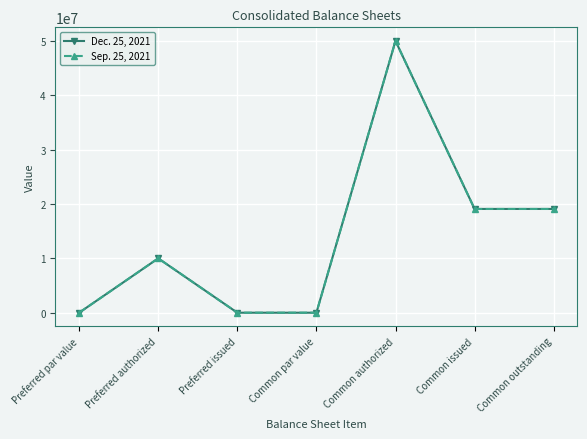

Which series changed the most between Common par value and Common outstanding?

Dec. 25, 2021